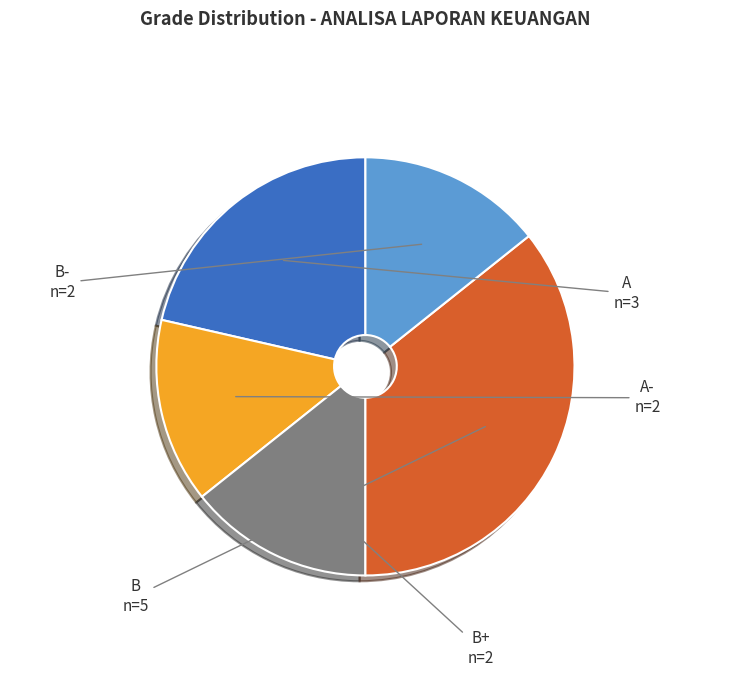

Is there a majority slice in this chart?

No